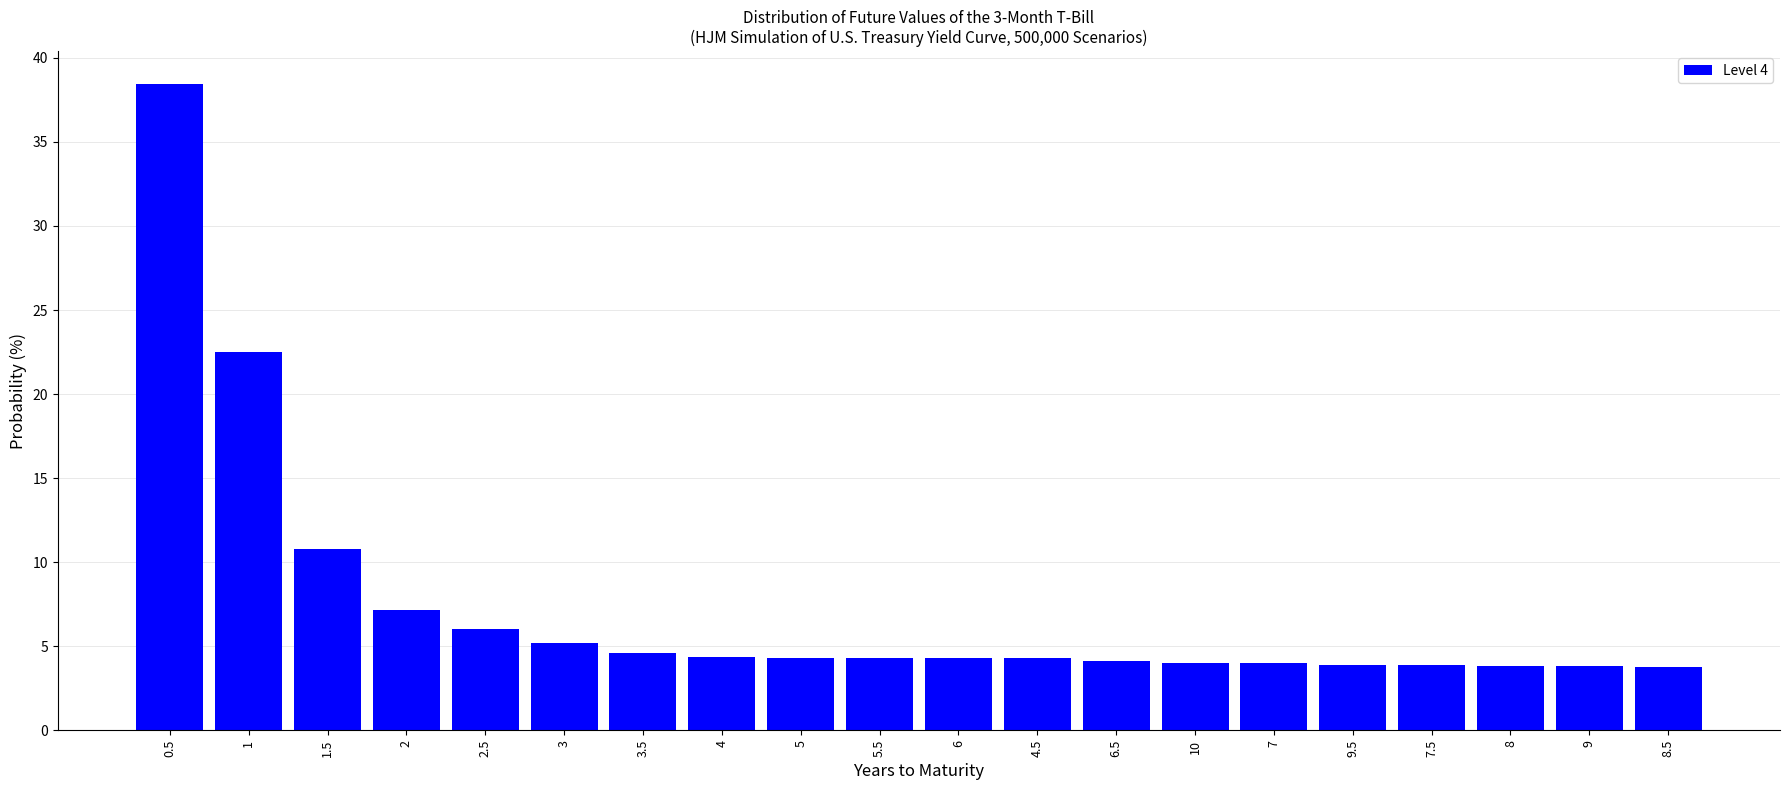

Does the chart contain any negative values?

No